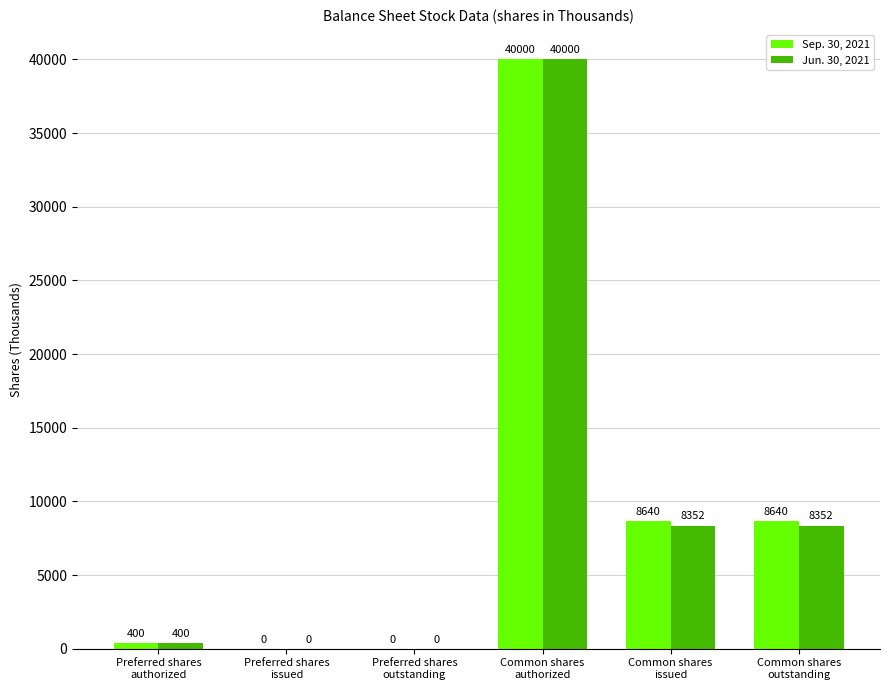

What is the maximum value shown in the chart?

40000